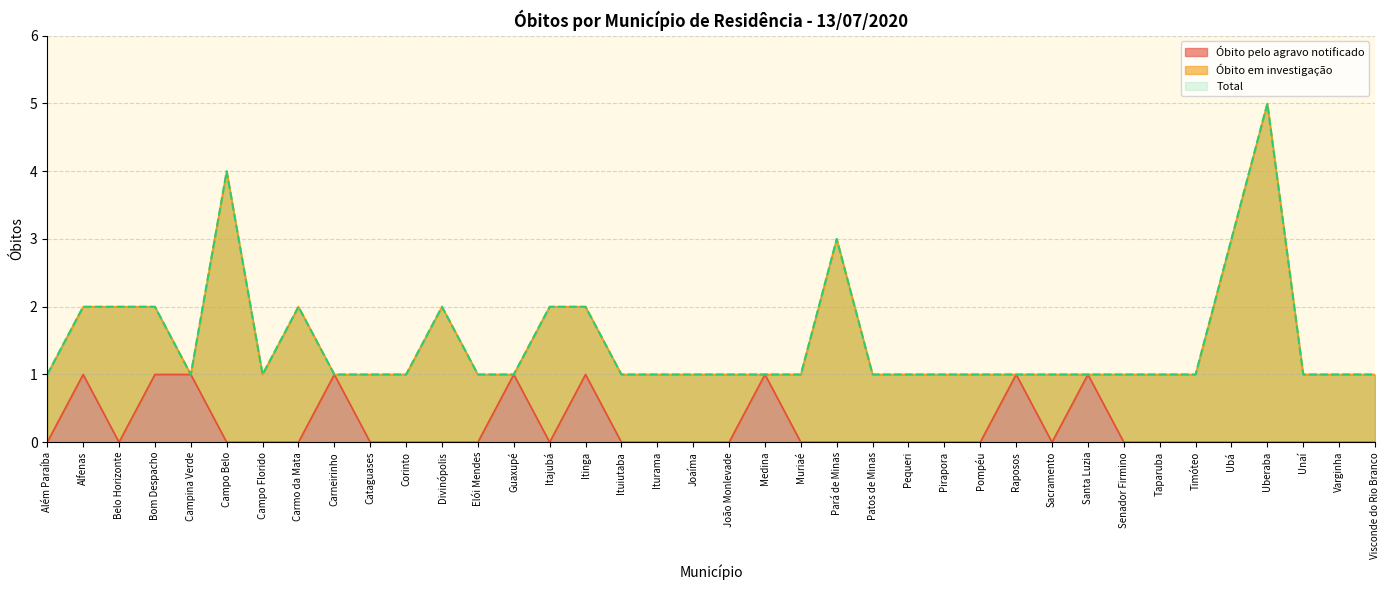

Reading left to right, extract all data points from this chart.

Óbito pelo agravo notificado: Além Paraíba=0	Alfenas=1	Belo Horizonte=0	Bom Despacho=1	Campina Verde=1	Campo Belo=0	Campo Florido=0	Carmo da Mata=0	Carneirinho=1	Cataguases=0	Corinto=0	Divinópolis=0	Elói Mendes=0	Guaxupé=1	Itajubá=0	Itinga=1	Ituiutaba=0	Iturama=0	Joaíma=0	João Monlevade=0	Medina=1	Muriaé=0	Pará de Minas=0	Patos de Minas=0	Pequeri=0	Pirapora=0	Pompéu=0	Raposos=1	Sacramento=0	Santa Luzia=1	Senador Firmino=0	Taparuba=0	Timóteo=0	Ubá=0	Uberaba=0	Unaí=0	Varginha=0	Visconde do Rio Branco=0
Total: Além Paraíba=1	Alfenas=2	Belo Horizonte=2	Bom Despacho=2	Campina Verde=1	Campo Belo=4	Campo Florido=1	Carmo da Mata=2	Carneirinho=1	Cataguases=1	Corinto=1	Divinópolis=2	Elói Mendes=1	Guaxupé=1	Itajubá=2	Itinga=2	Ituiutaba=1	Iturama=1	Joaíma=1	João Monlevade=1	Medina=1	Muriaé=1	Pará de Minas=3	Patos de Minas=1	Pequeri=1	Pirapora=1	Pompéu=1	Raposos=1	Sacramento=1	Santa Luzia=1	Senador Firmino=1	Taparuba=1	Timóteo=1	Ubá=3	Uberaba=5	Unaí=1	Varginha=1	Visconde do Rio Branco=1